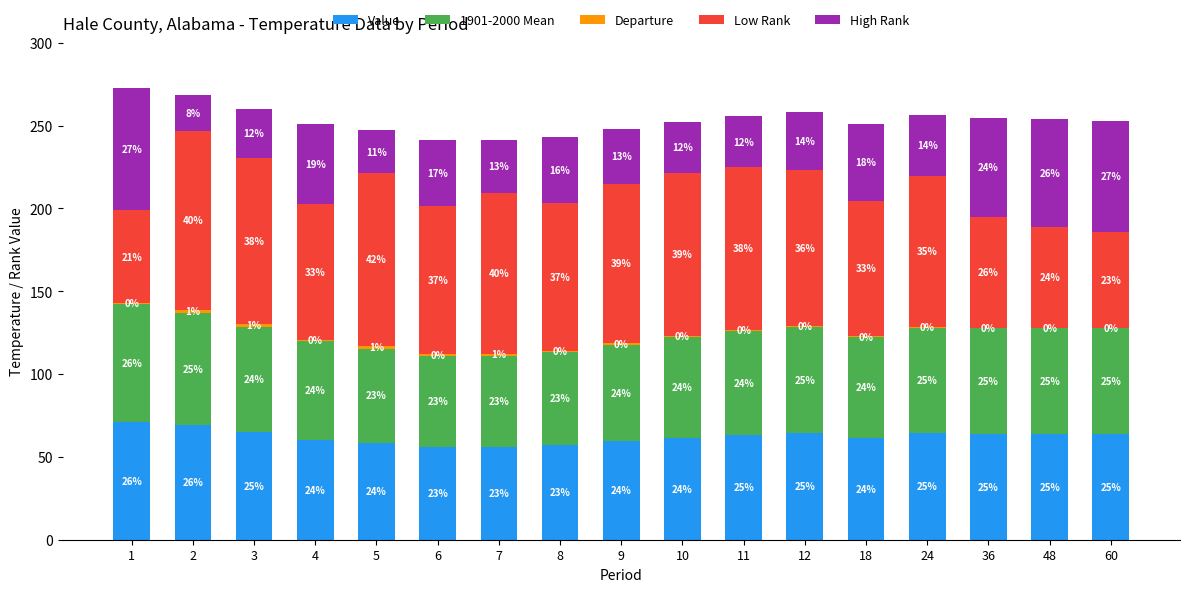

Are the bars grouped side by side (vs. stacked)?

No